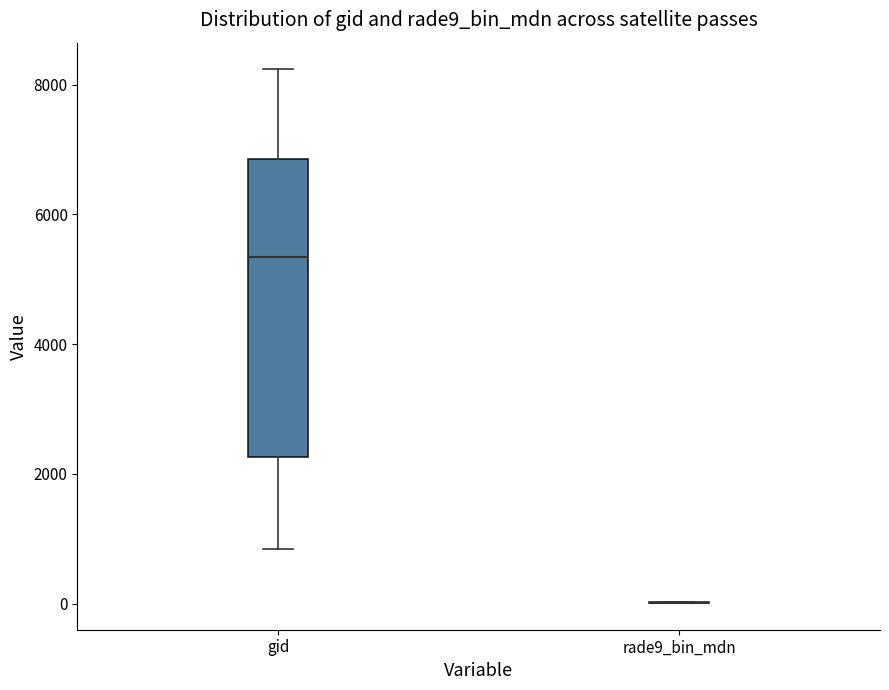

Reading left to right, transcribe this box plot: for each box, give where its median line is, the range the box spans, and where its two whiskers end, as read against the y-axis. The values are not printed on the chart, so give them approximately, as read against the axis.

gid: median 5400, box 2200 to 6800, whiskers 800 to 8200
rade9_bin_mdn: box collapsed to a line at 0, whiskers 0 to 0